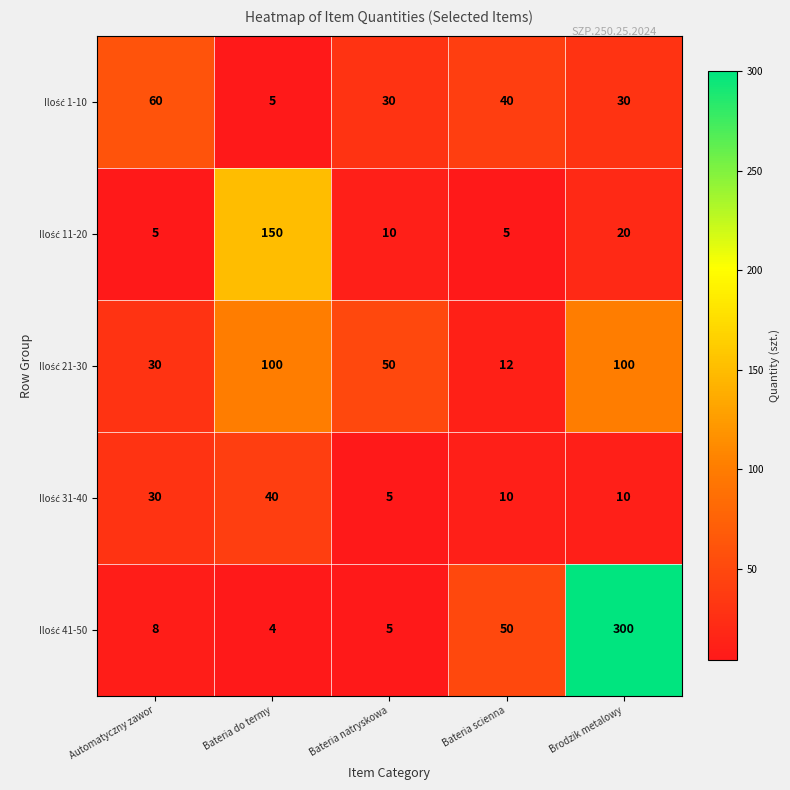

At which category does the chart reach its peak across all series?

Brodzik metalowy